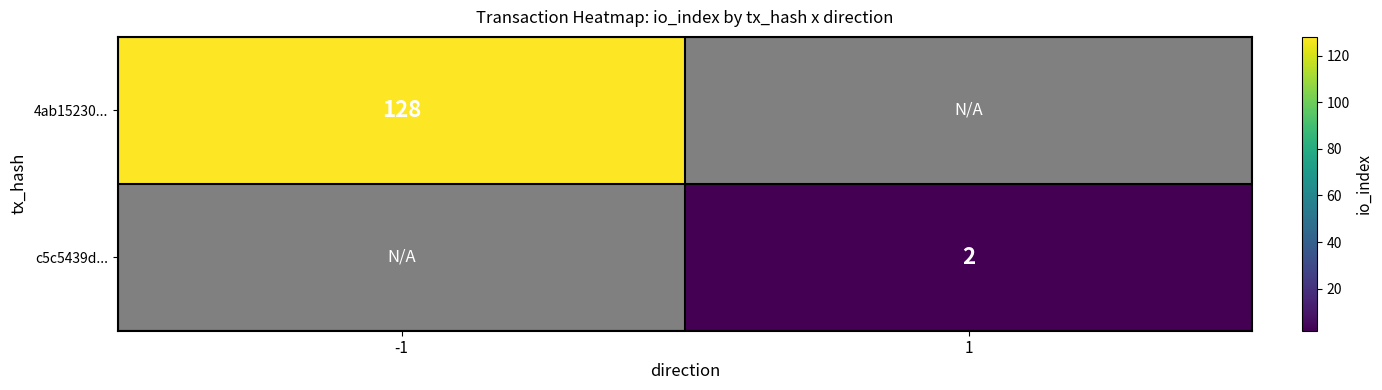

The c5c5439d... series shows 2 at 1. True or false?

True